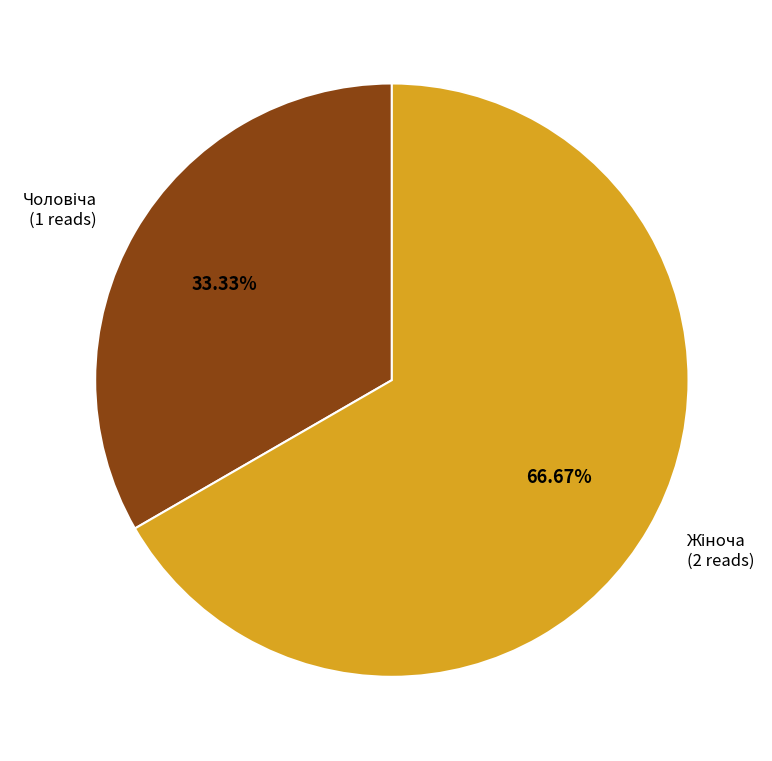

Is there any slice that represents more than half of the pie?

Yes